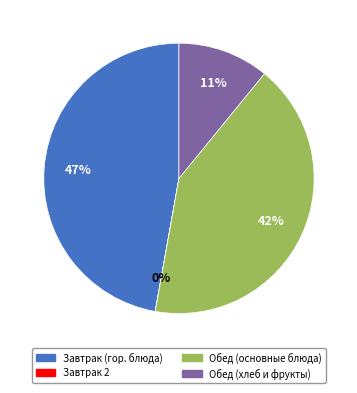

Is there a majority slice in this chart?

No